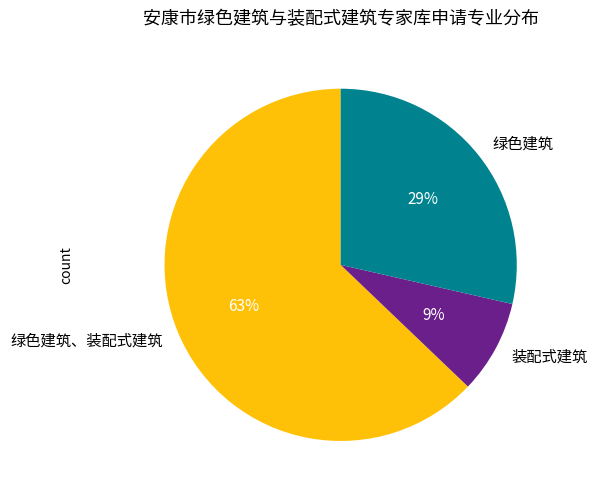

Combined, do 绿色建筑、装配式建筑 and 装配式建筑 account for over 50%?

Yes